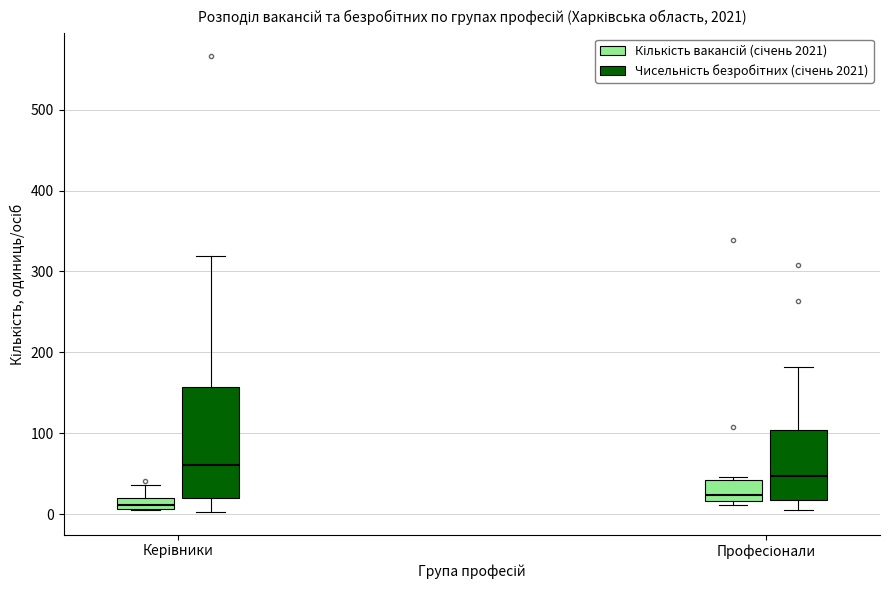

Which box has the highest median line?

Керівники (Чисельність безробітних (січень 2021))